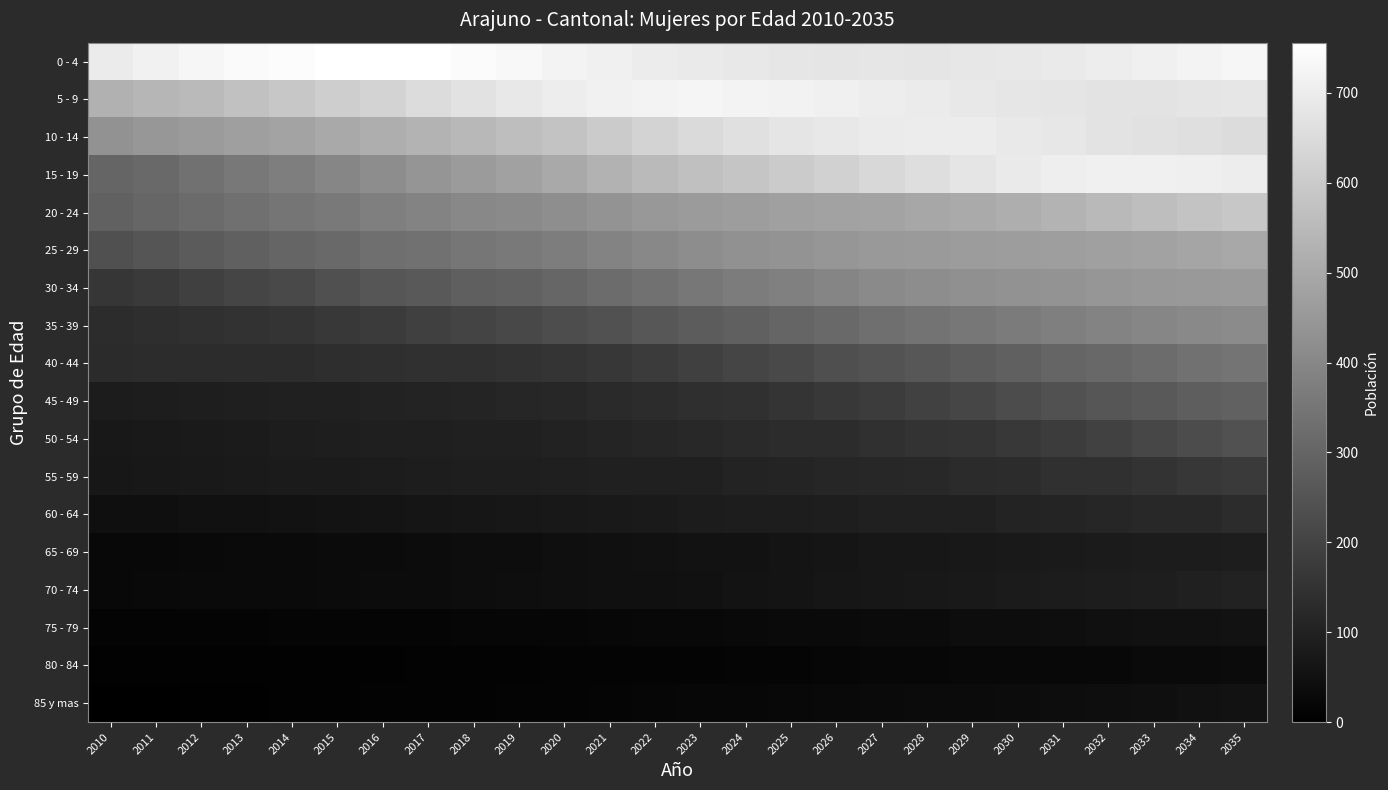

Between 2016 and 2010, which is larger?

2016